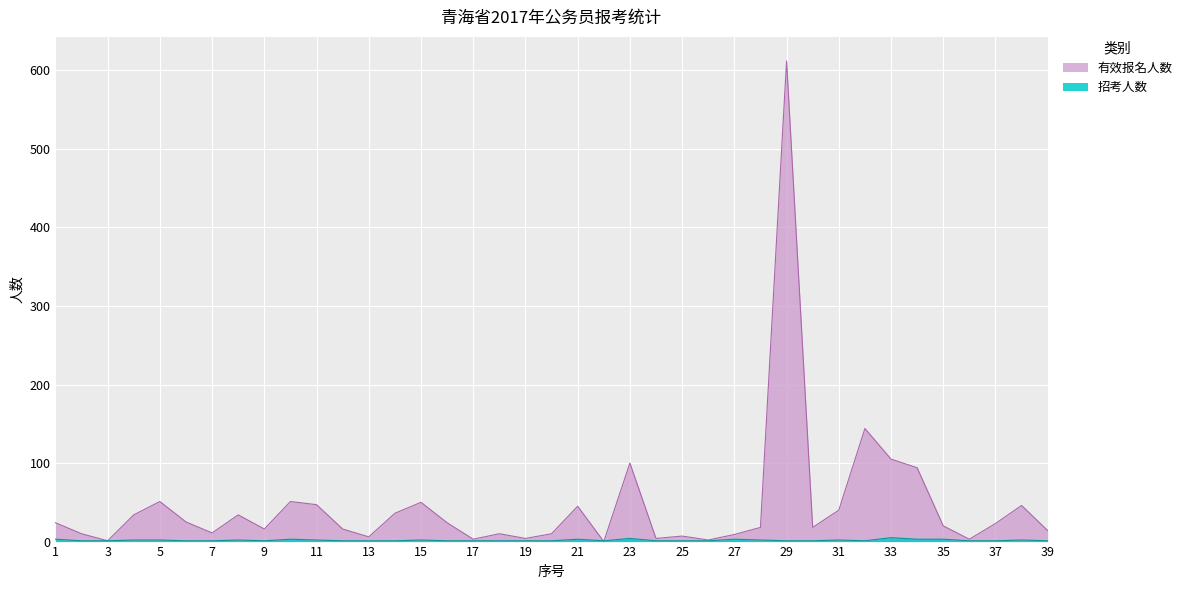

How many lines are shown in the chart?

2